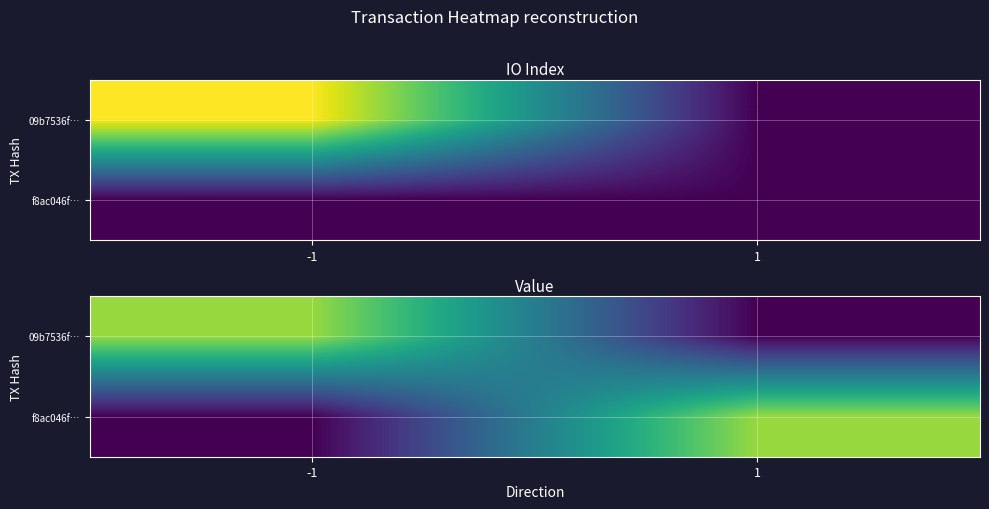

Which series has the largest range (max minus min)?

09b7536f…